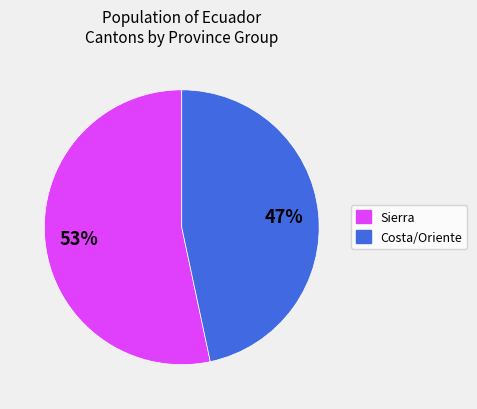

To the nearest percent, what is the average slice percentage?

50%